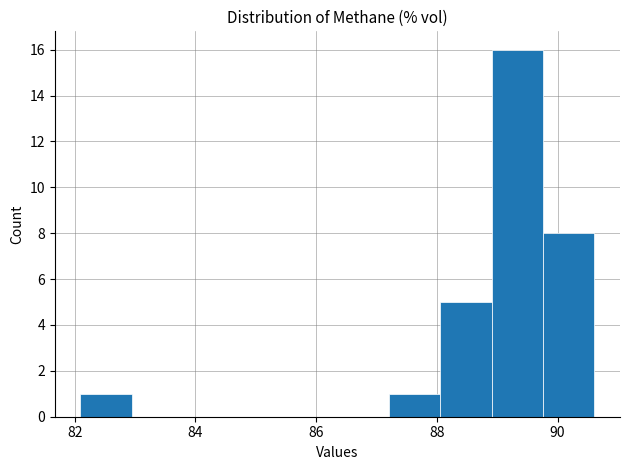

Reading left to right, list every bar in this chart as the range it spans on the x-axis followed by its height. Neither the bar edges nor the heights are printed on the chart, so give them approximately, as read against the axes.

82.0 to 83.0: 1
83.0 to 83.8: 0
83.8 to 84.6: 0
84.6 to 85.6: 0
85.6 to 86.4: 0
86.4 to 87.2: 0
87.2 to 88.0: 1
88.0 to 89.0: 5
89.0 to 89.8: 16
89.8 to 90.6: 8